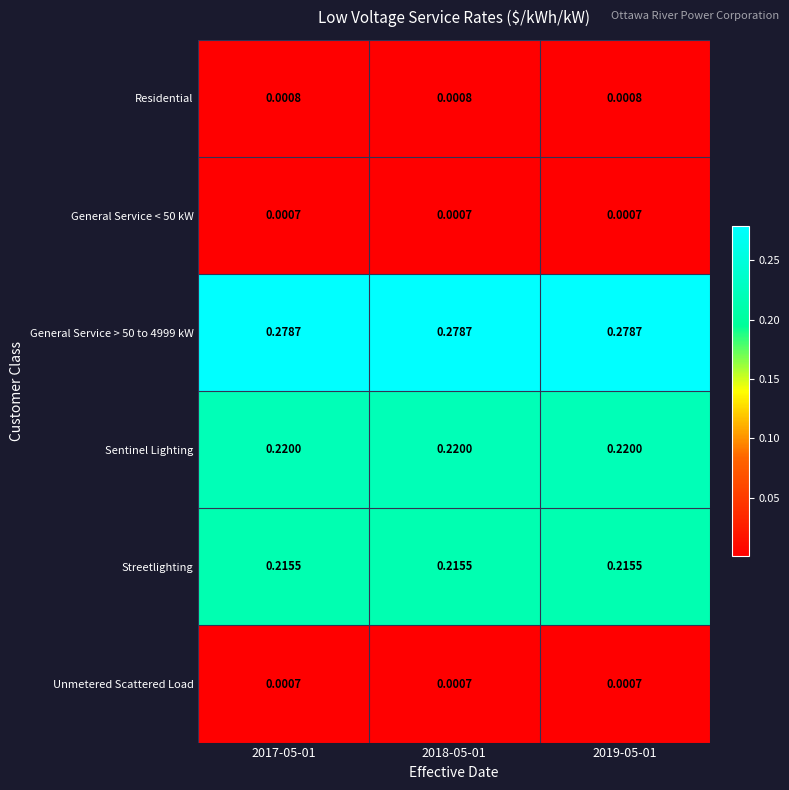

Is the value of General Service > 50 to 4999 kW at 2018-05-01 greater than the value of General Service < 50 kW at 2018-05-01?

Yes